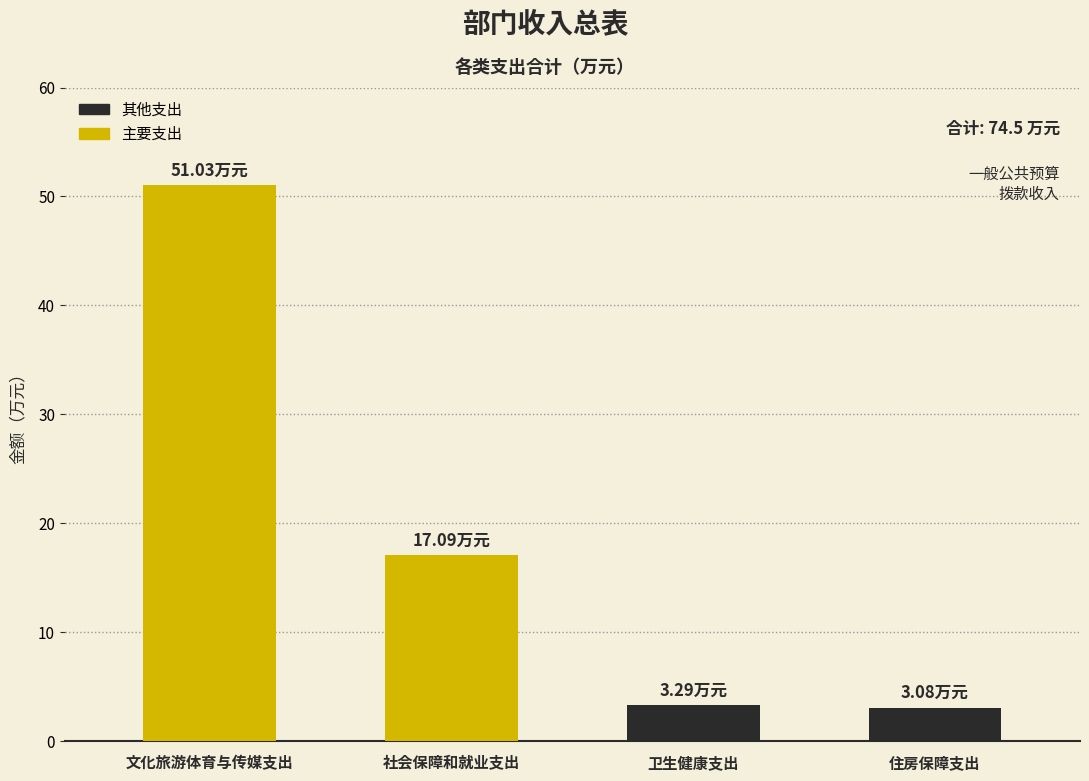

Are the bars grouped side by side (vs. stacked)?

No